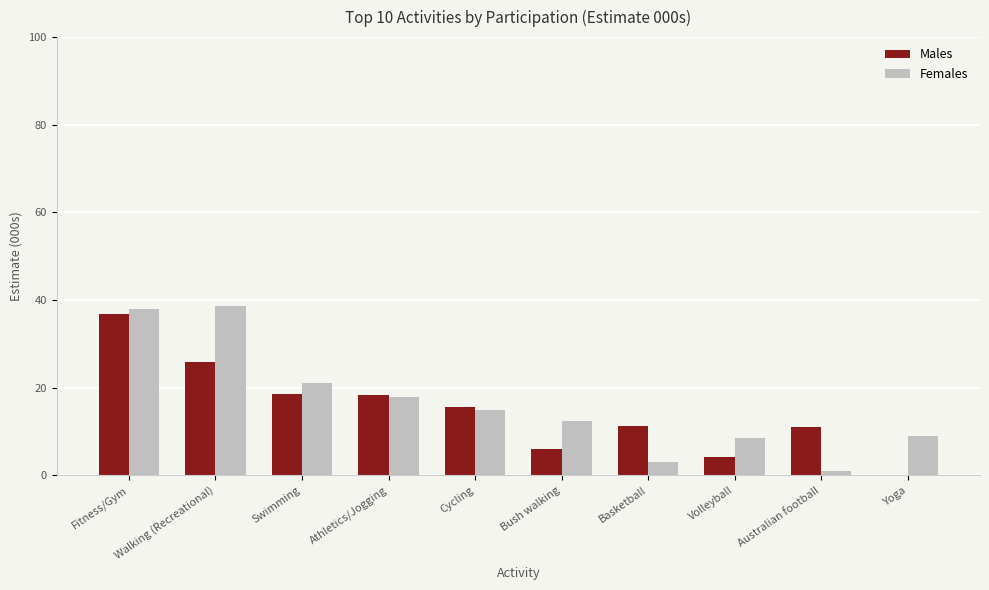

Read the Males value at Walking (Recreational).

25.8